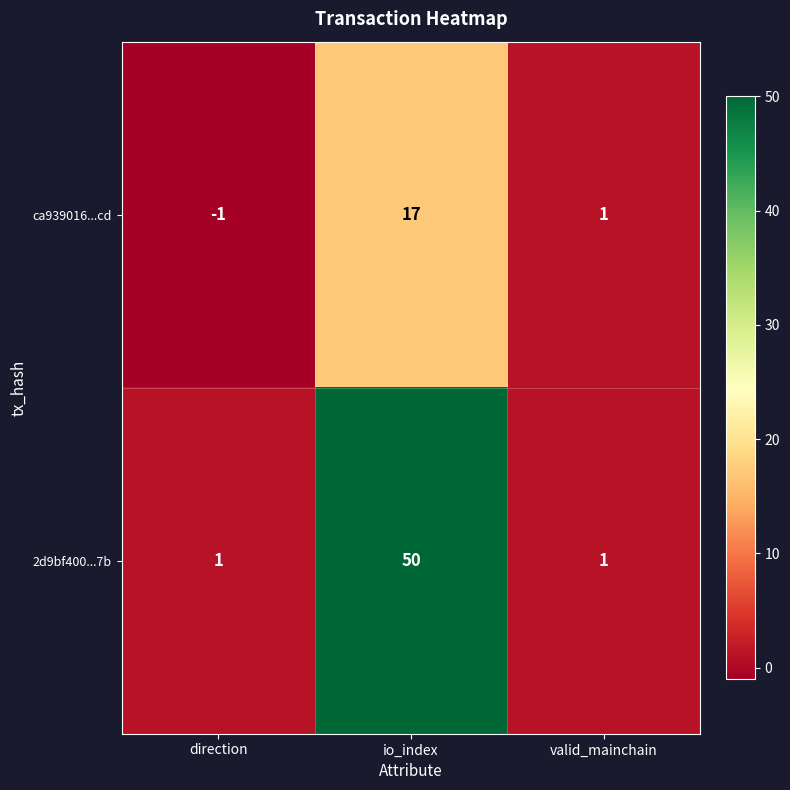

What is the maximum value shown in the chart?

50